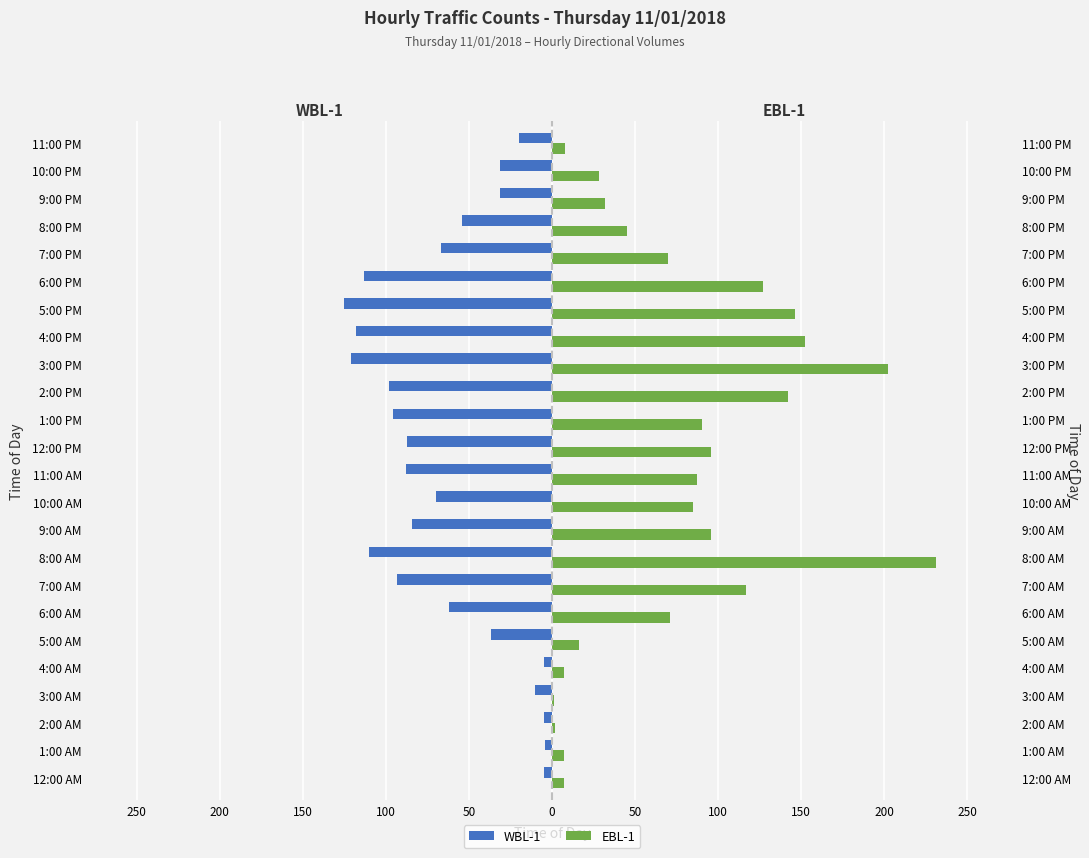

Read the WBL-1 value at 2:00 PM.

-98